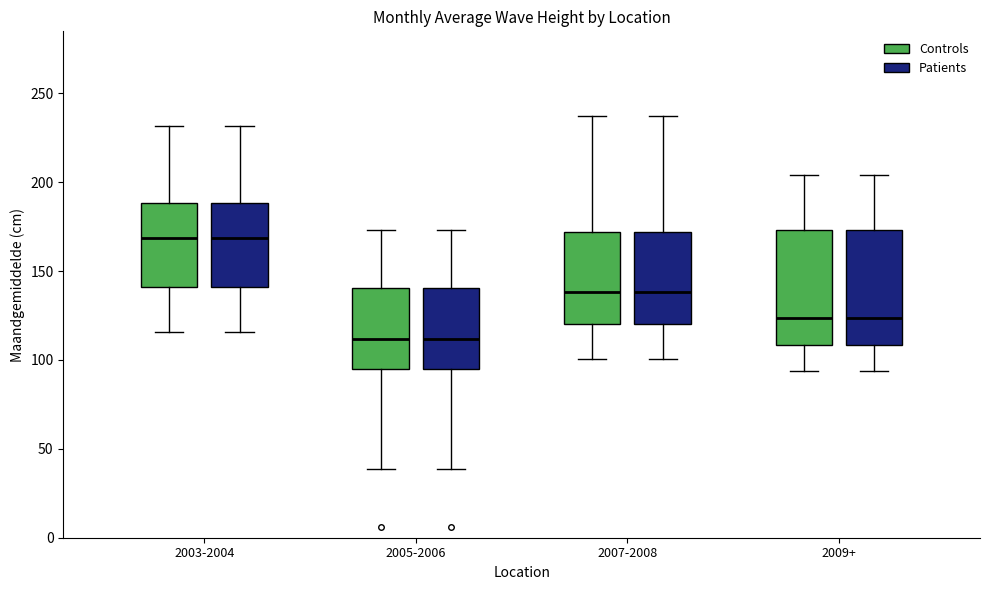

Reading left to right, read every box against the y-axis: the position of its median line, the range the box covers, and the ends of its whiskers. The values are not printed on the chart, so give them approximately, as read against the axis.

2003-2004 (Controls): median 170, box 140 to 190, whiskers 115 to 230
2003-2004 (Patients): median 170, box 140 to 190, whiskers 115 to 230
2005-2006 (Controls): median 110, box 95 to 140, whiskers 40 to 175
2005-2006 (Patients): median 110, box 95 to 140, whiskers 40 to 175
2007-2008 (Controls): median 140, box 120 to 170, whiskers 100 to 235
2007-2008 (Patients): median 140, box 120 to 170, whiskers 100 to 235
2009+ (Controls): median 125, box 110 to 175, whiskers 95 to 205
2009+ (Patients): median 125, box 110 to 175, whiskers 95 to 205